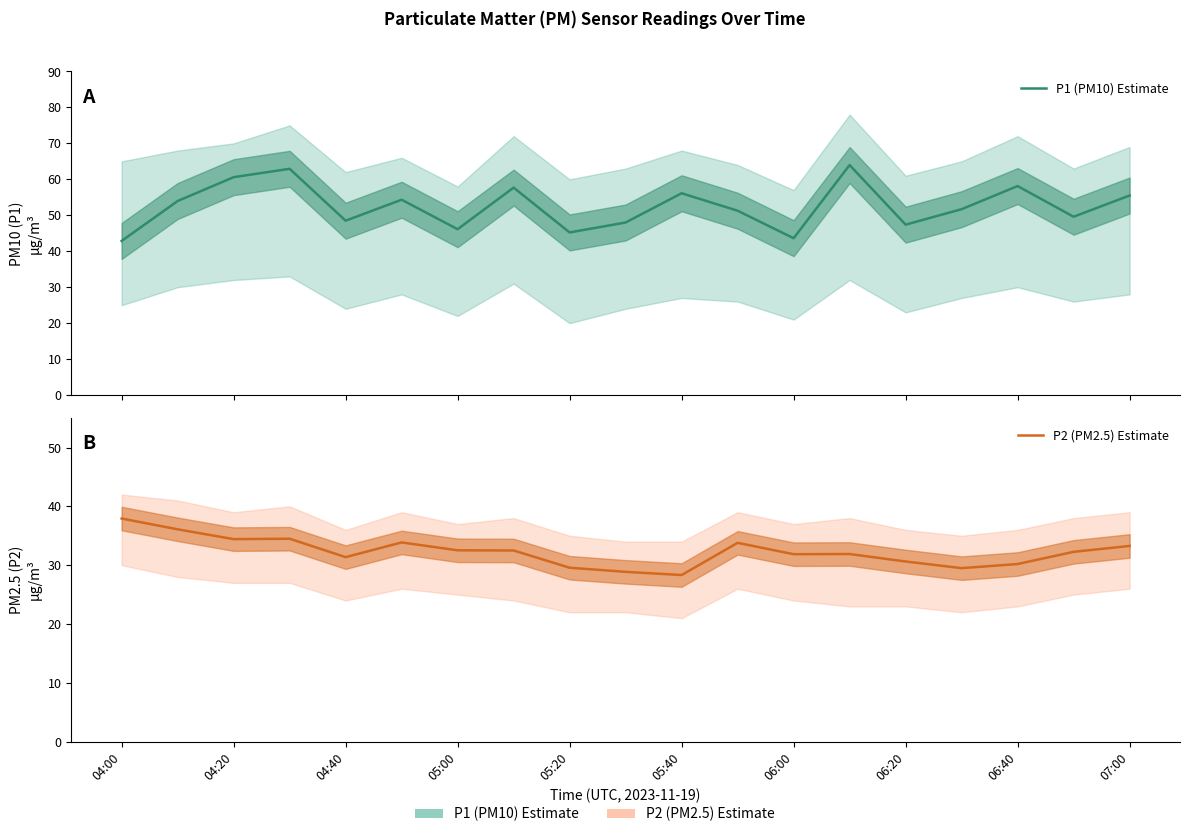

How many lines are shown in the chart?

2